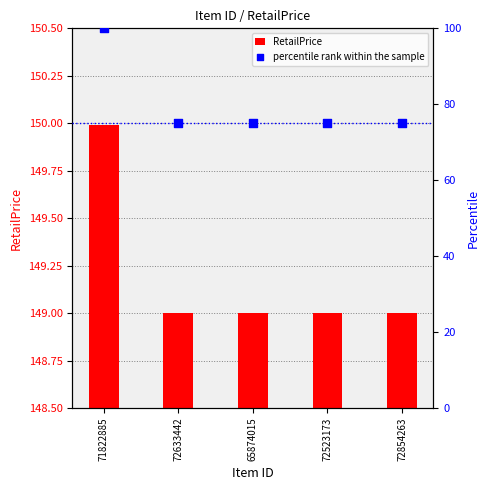

At which category is the sum across all series the highest?

71822885